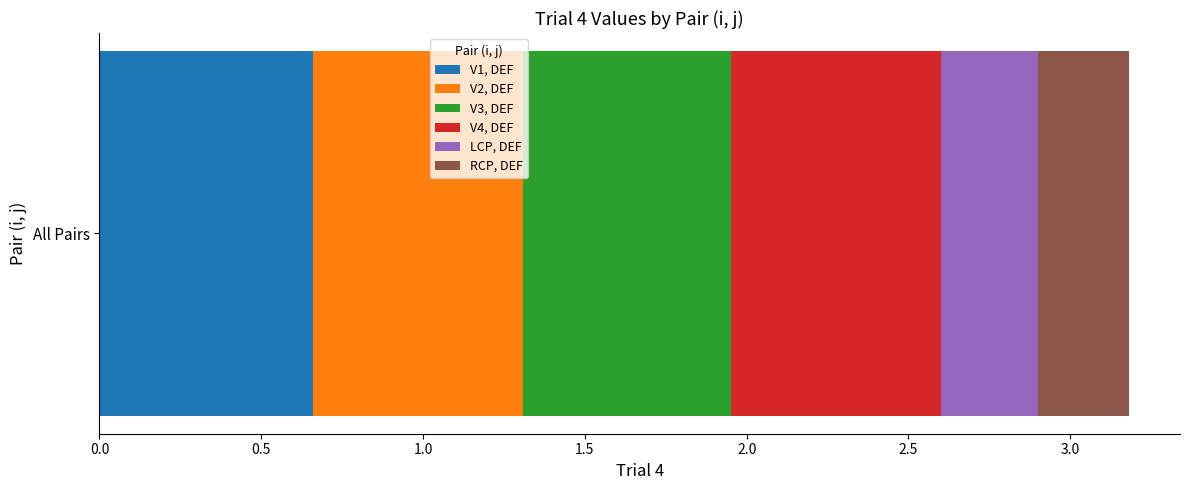

What are all the series names shown in the legend?

V1, DEF, V2, DEF, V3, DEF, V4, DEF, LCP, DEF, RCP, DEF